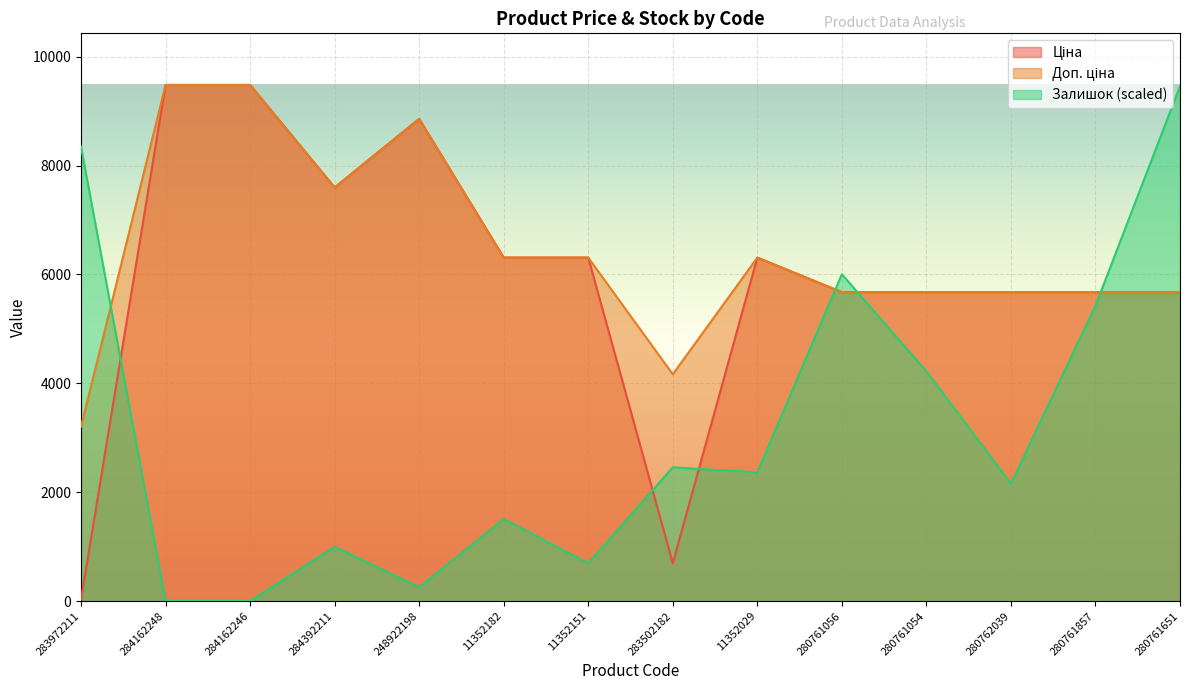

Is it true that Залишок equals 1388.0 at 284392211?

False